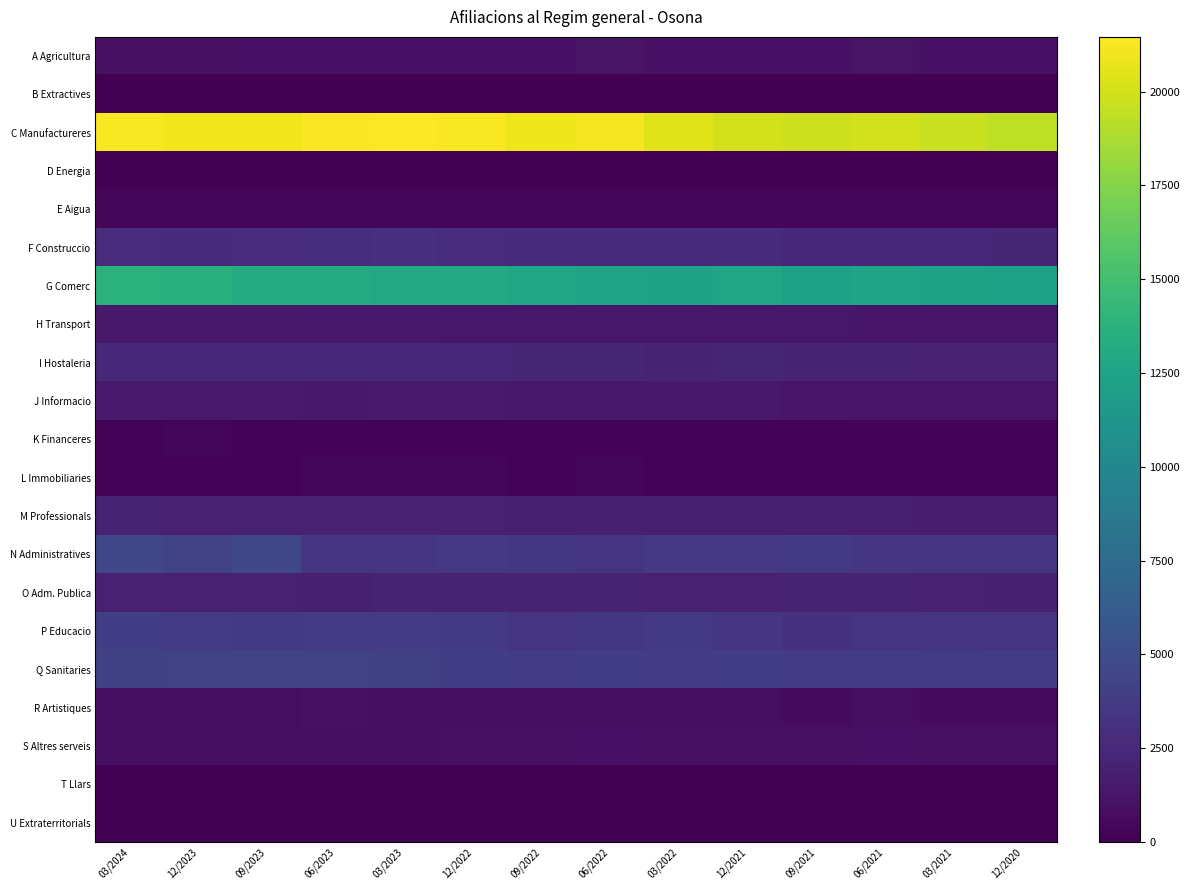

Which has a higher value, 09/2023 or 06/2022?

06/2022